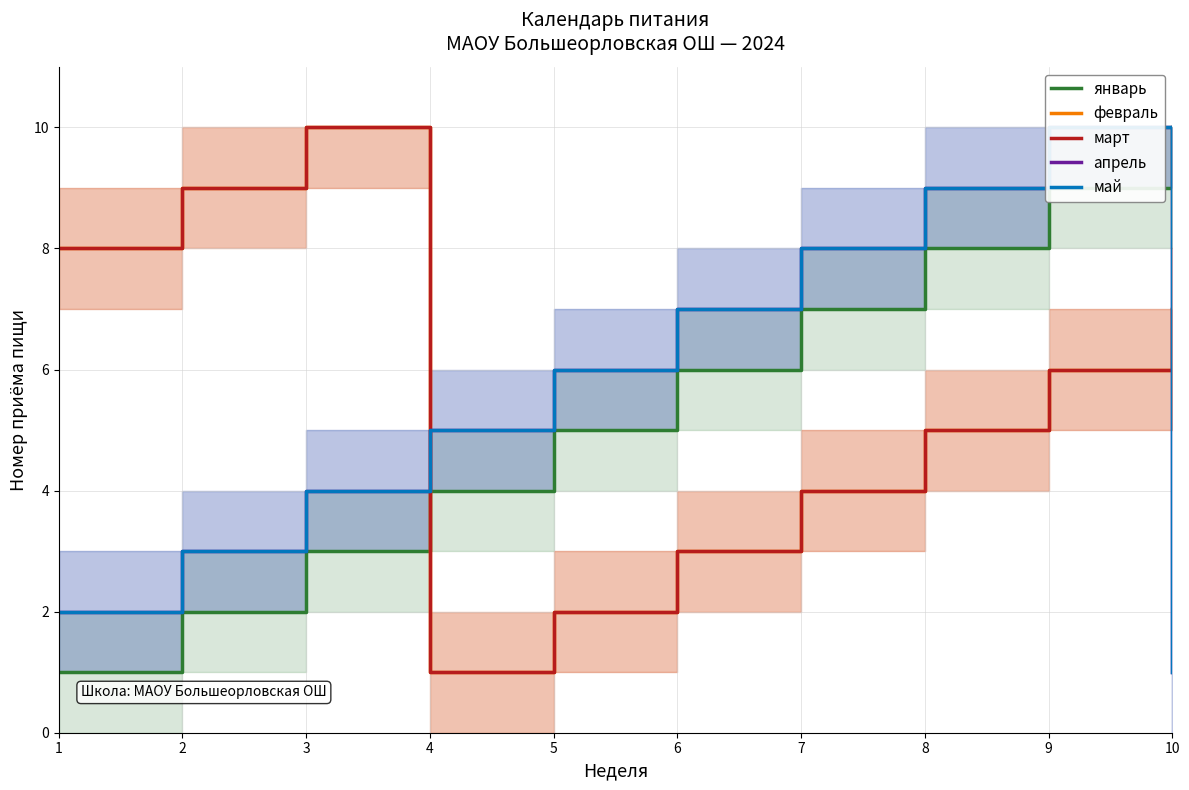

At which category does апрель reach its first local peak?

9